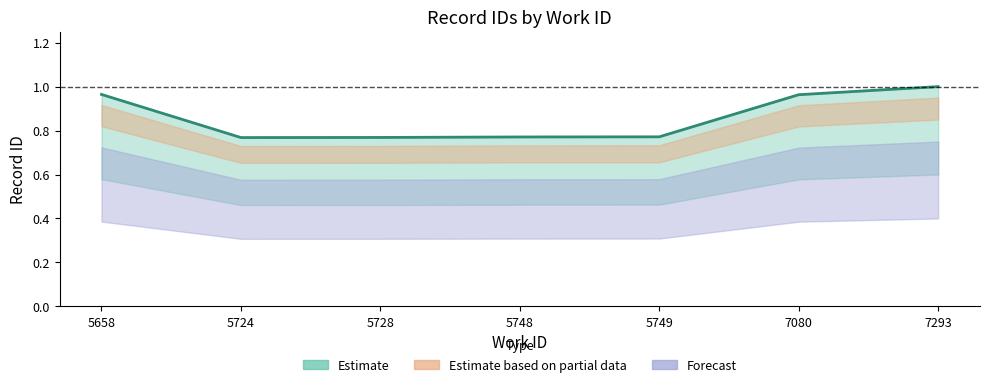

Reading left to right, transcribe all the data shown in this chart.

1.0	0.8	0.8	0.8	0.8	1.0	1.0